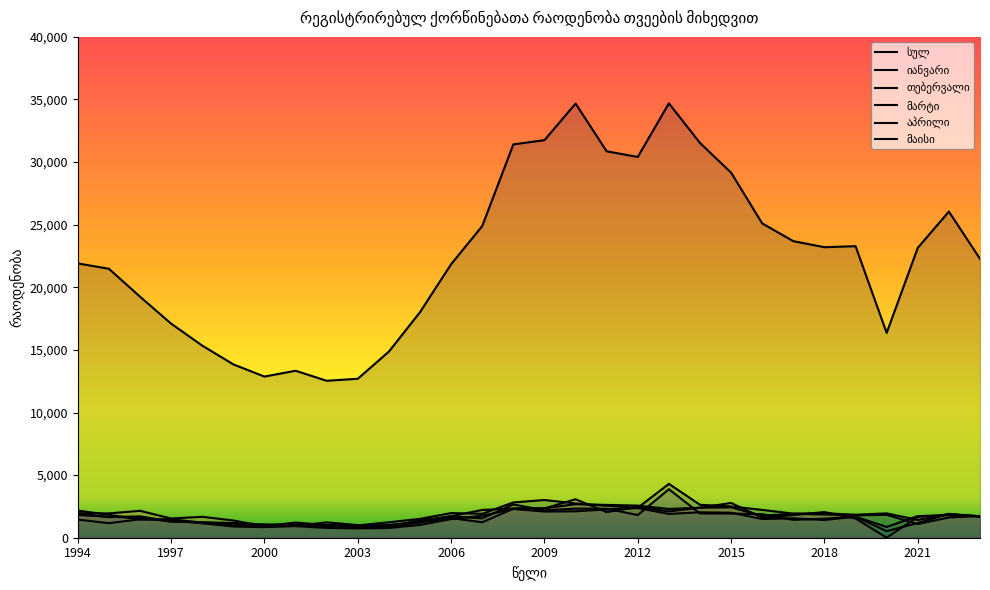

How many intersections are there between იანვარი and მაისი?

6